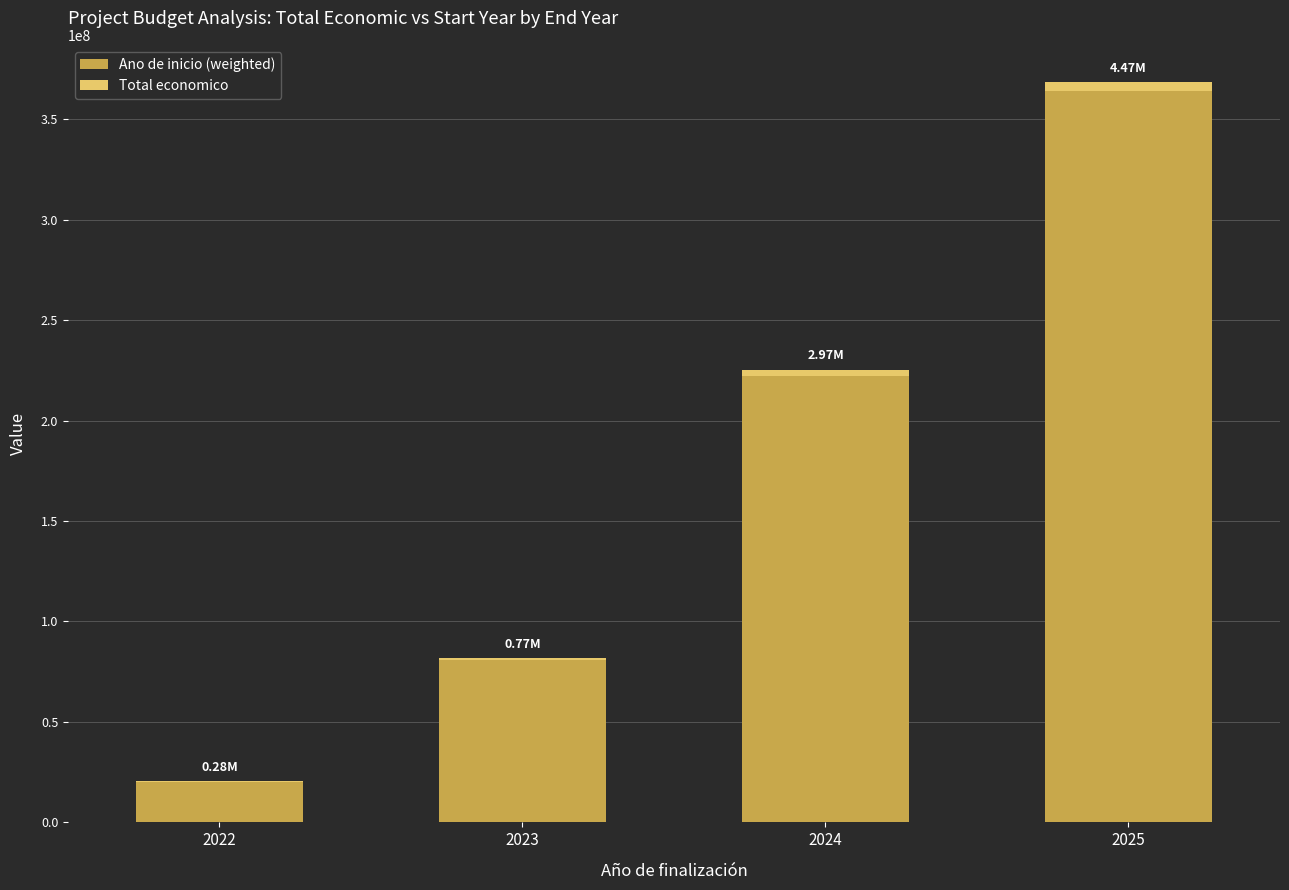

What is the total value across all series at 2025?

368607093